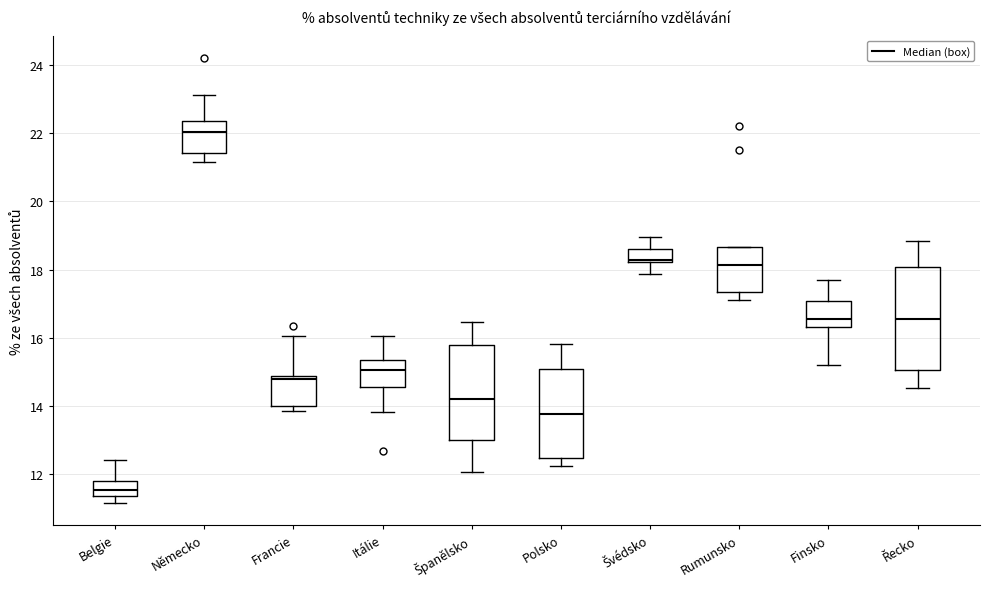

Where does the median line of the box for Finsko sit on the y-axis? The values are not printed on the chart, so give them approximately, as read against the axis.

16.6